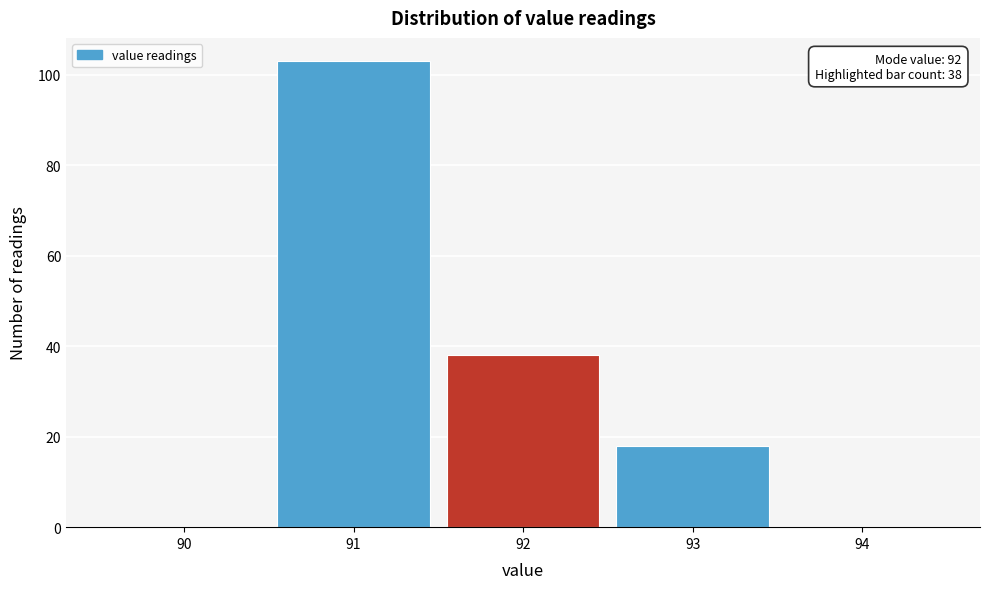

Over which range of the x-axis is the bar tallest?

90.5 to 91.5